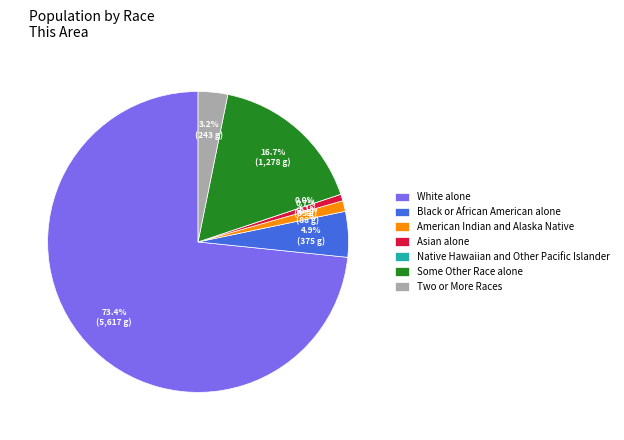

What is the smallest slice in the pie chart?

Native Hawaiian and Other Pacific Islander